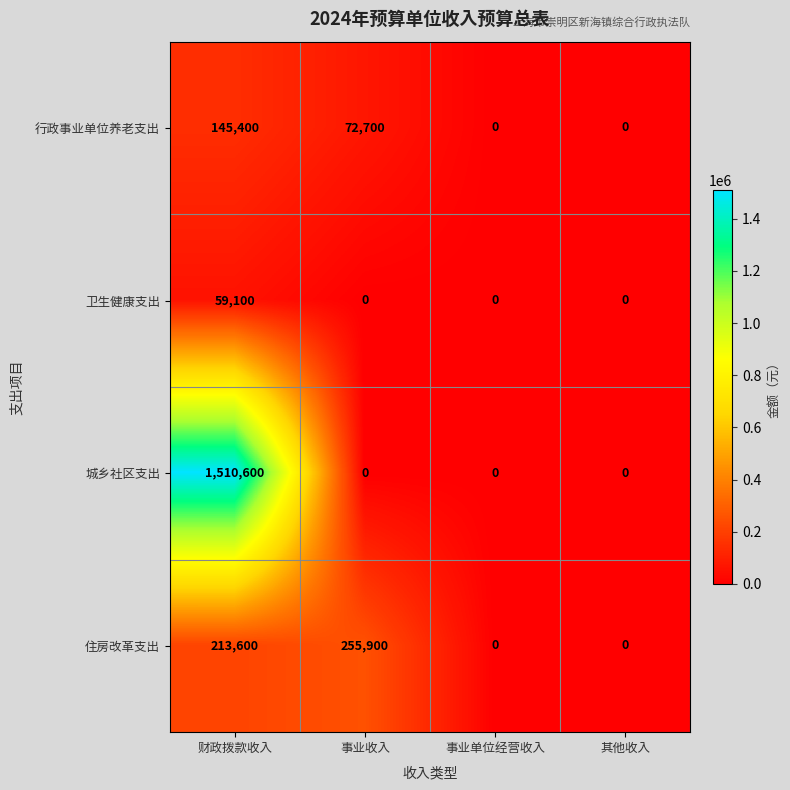

How many data points in 卫生健康支出 are above 0?

1